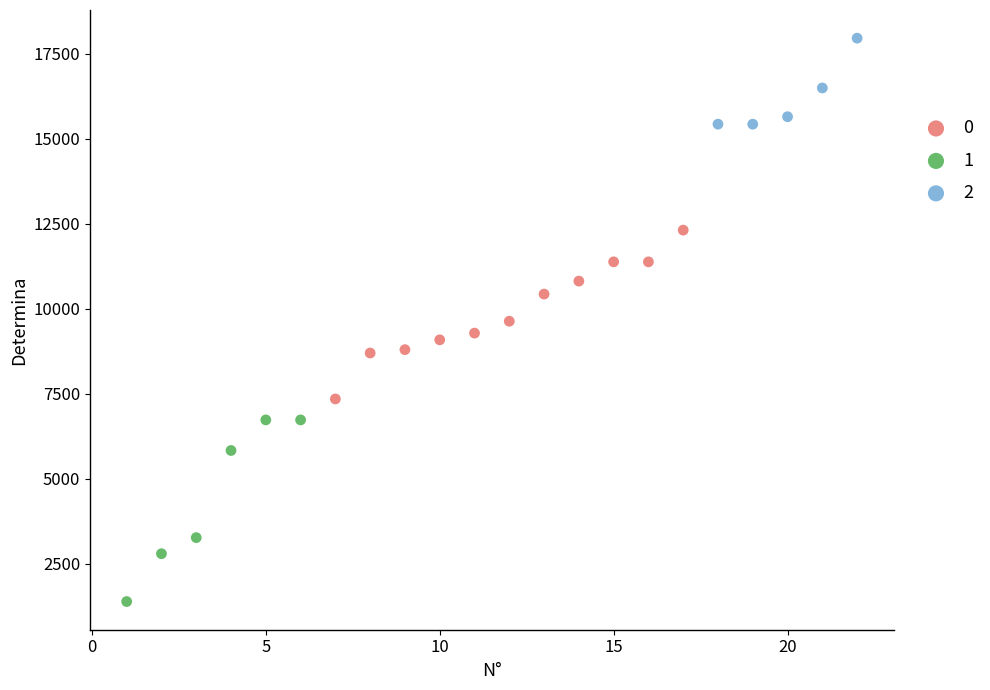

Which series reaches the minimum Y coordinate?

1